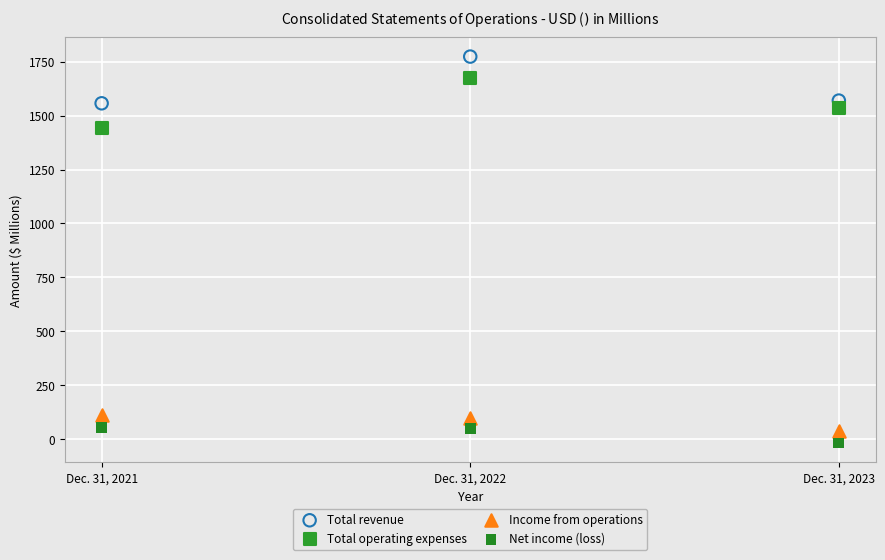

Which series reaches the maximum Y coordinate?

Total revenue